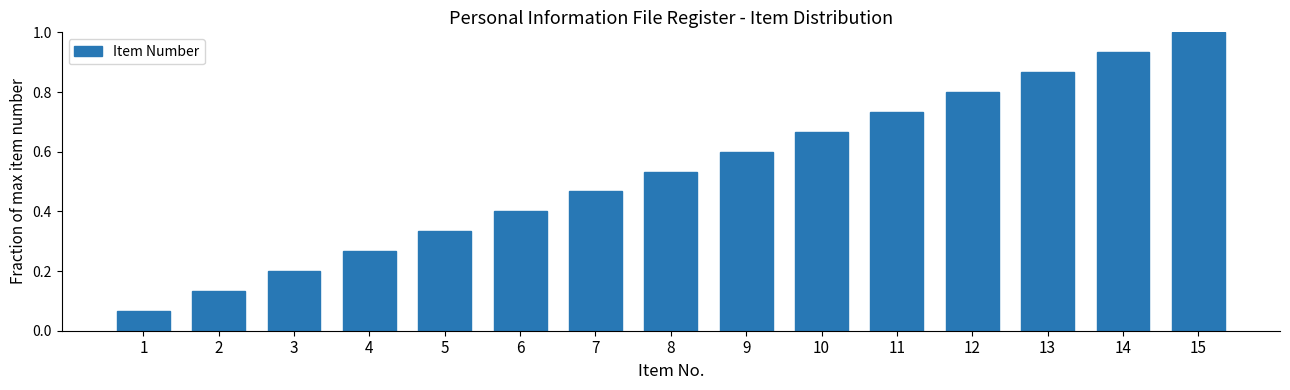

The chart shows a value of 0.6 at 6. True or false?

False